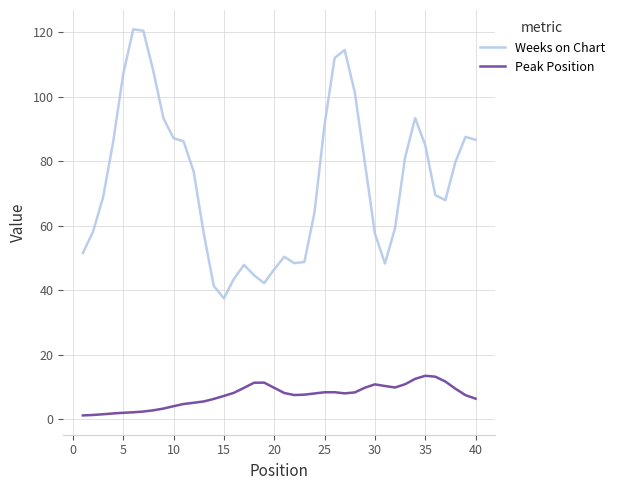

True or false: Peak Position and Weeks on Chart cross at least once.

False